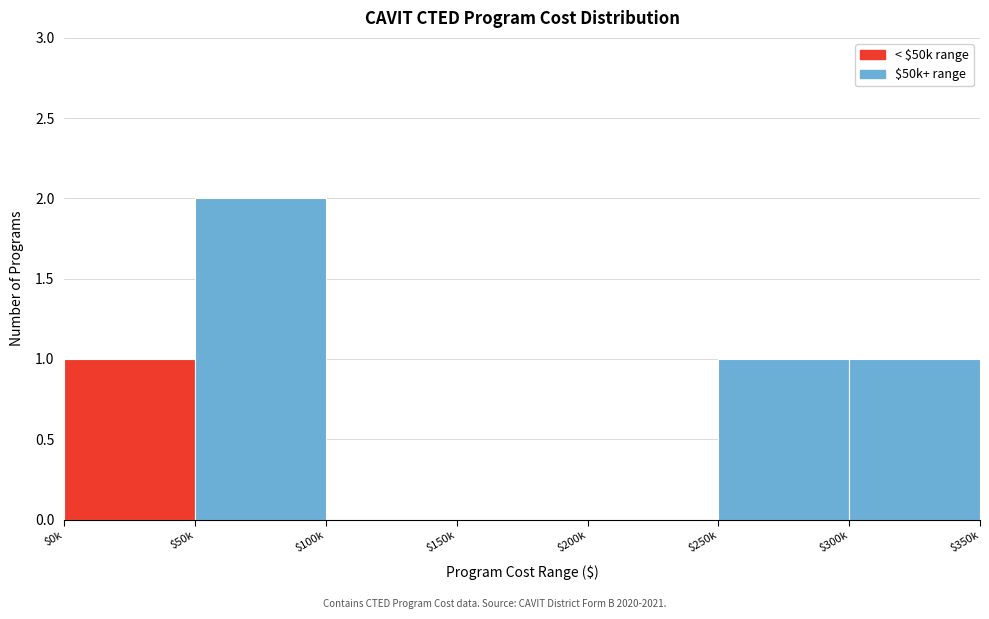

The value at $50k is 2. True or false?

True